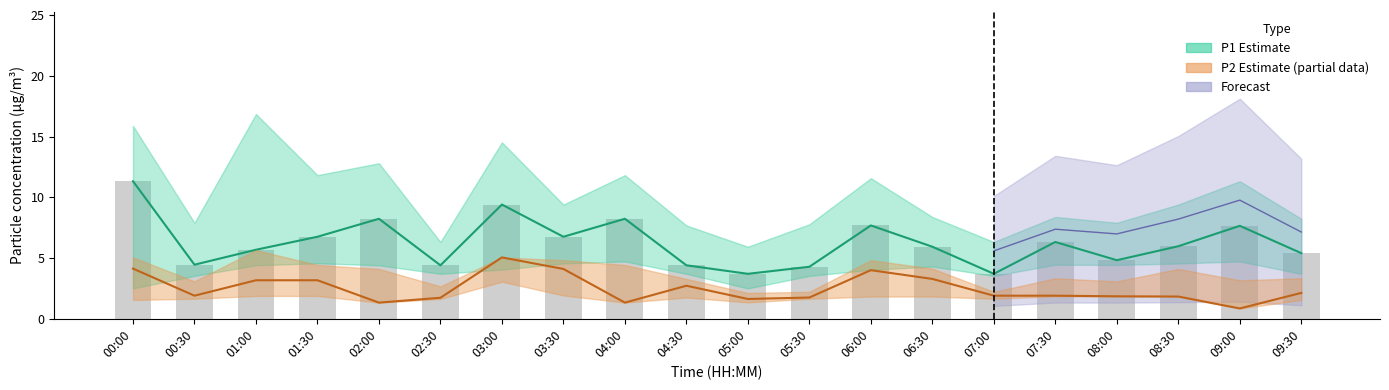

What is the change in value from 06:00 to 09:30?

-2.3